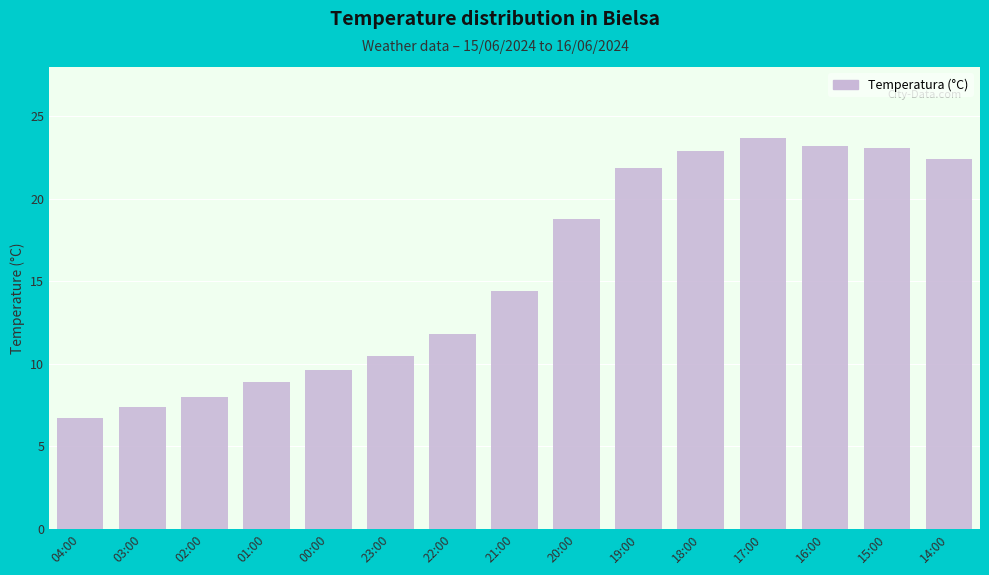

How many data points does each series have?

15